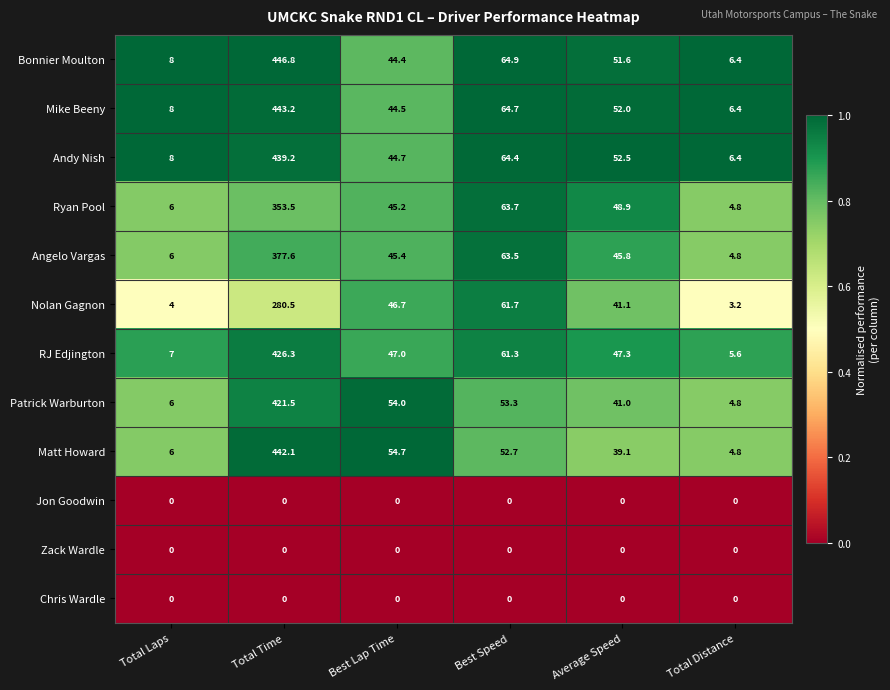

At which label does Ryan Pool reach its minimum?

Total Distance